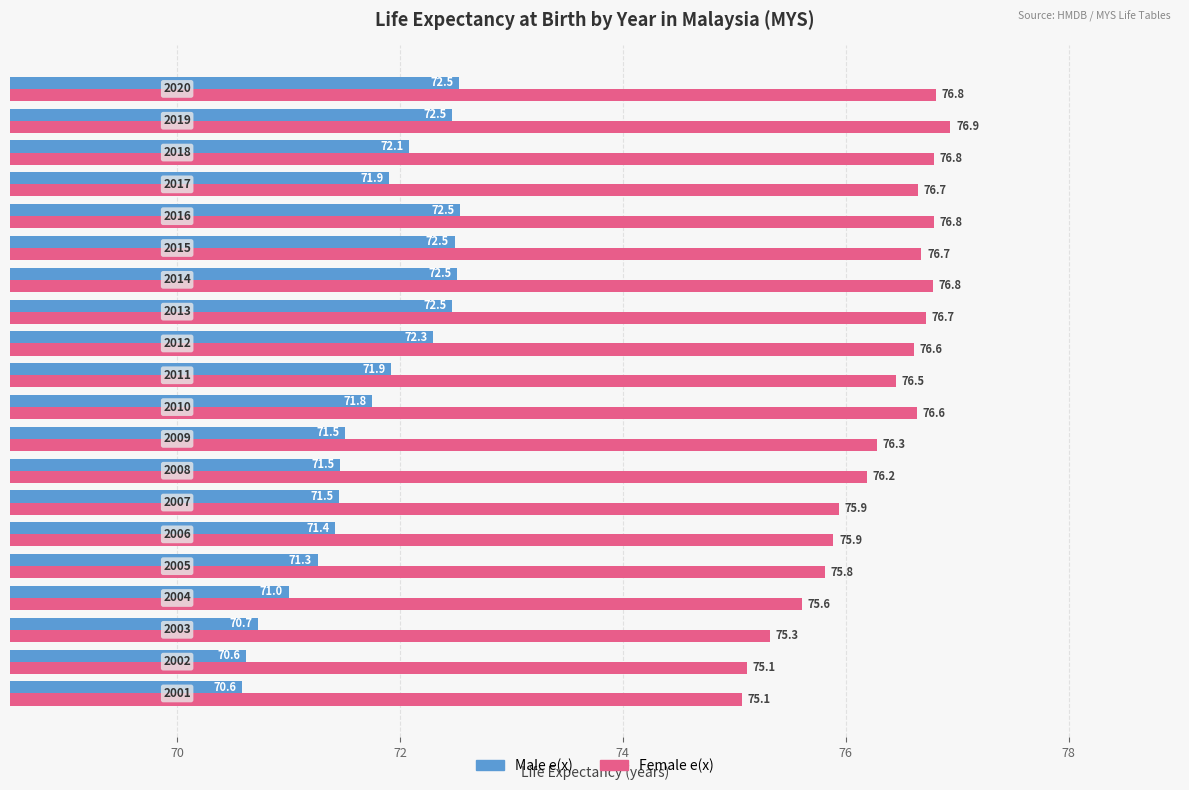

What are all the series names shown in the legend?

Male e(x), Female e(x)